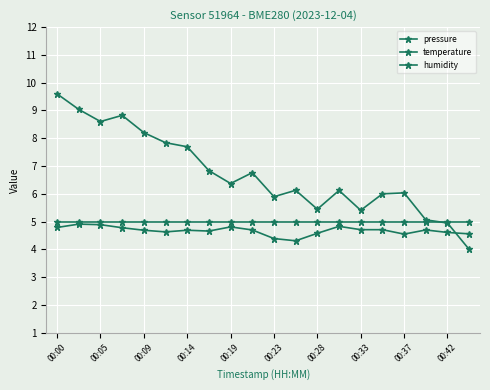

Count the number of data series in this chart.

3